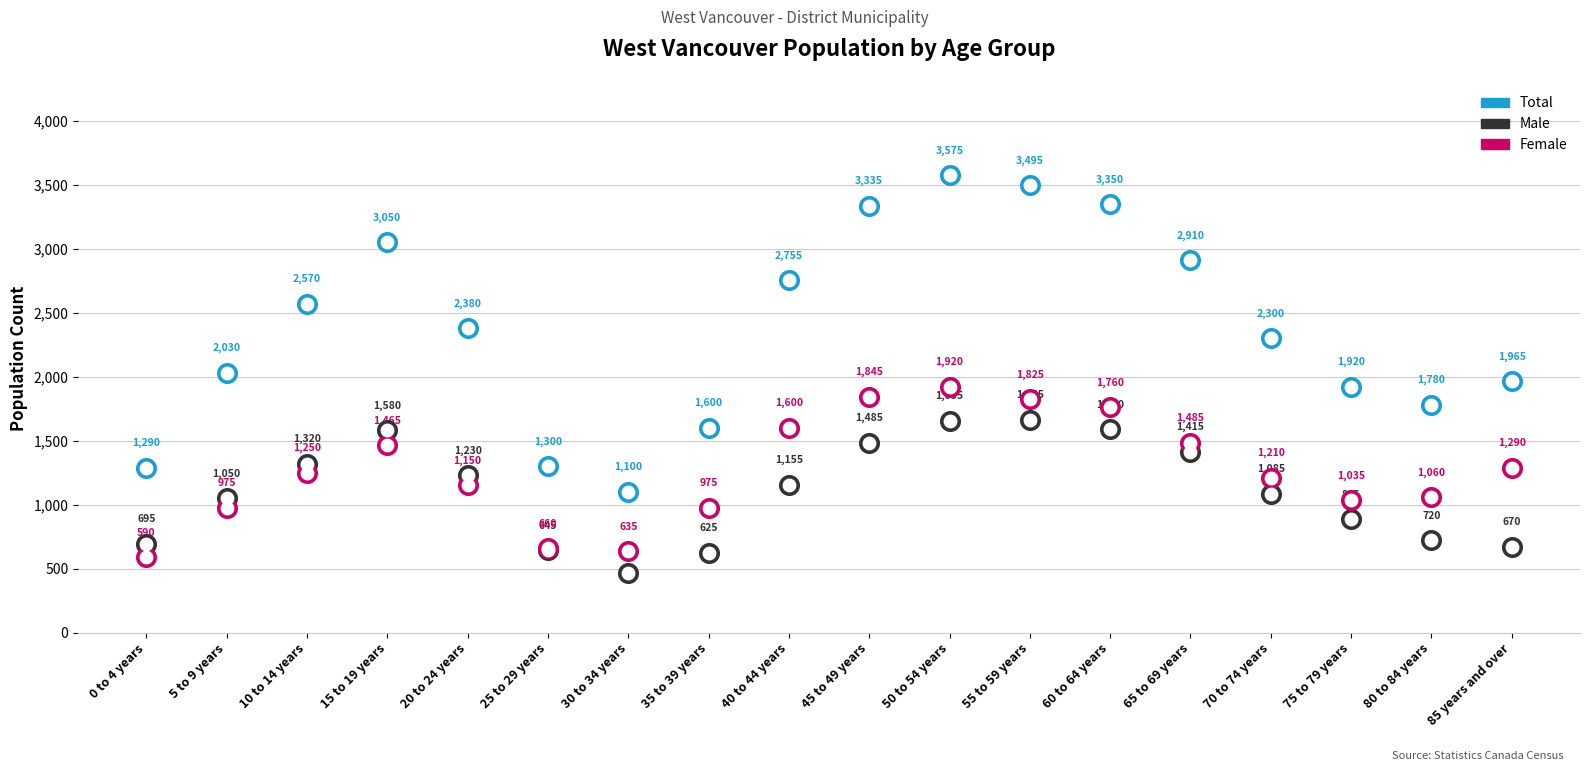

Which series contains the highest Y value?

Total